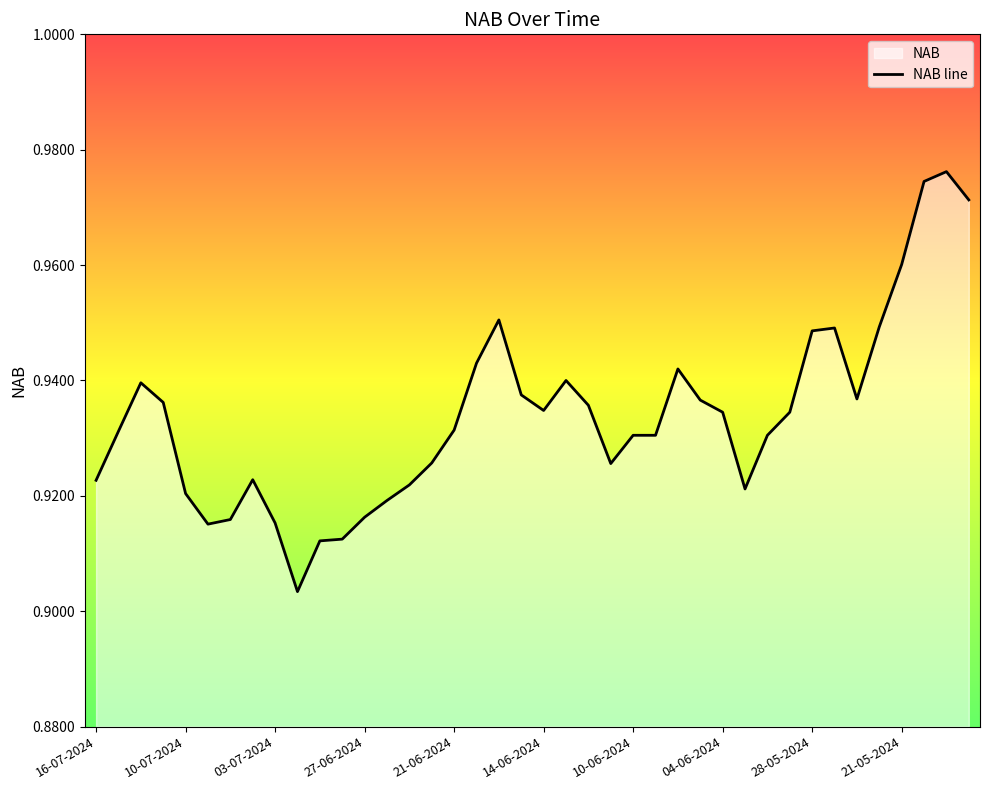

True or false: the data shows 1.5 at 10-06-2024.

False